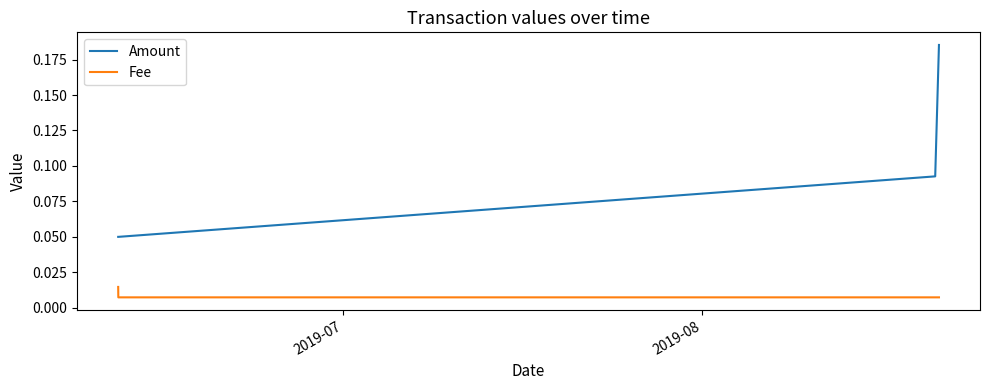

Rank the series by their maximum value, from lowest to highest.

Fee, Amount